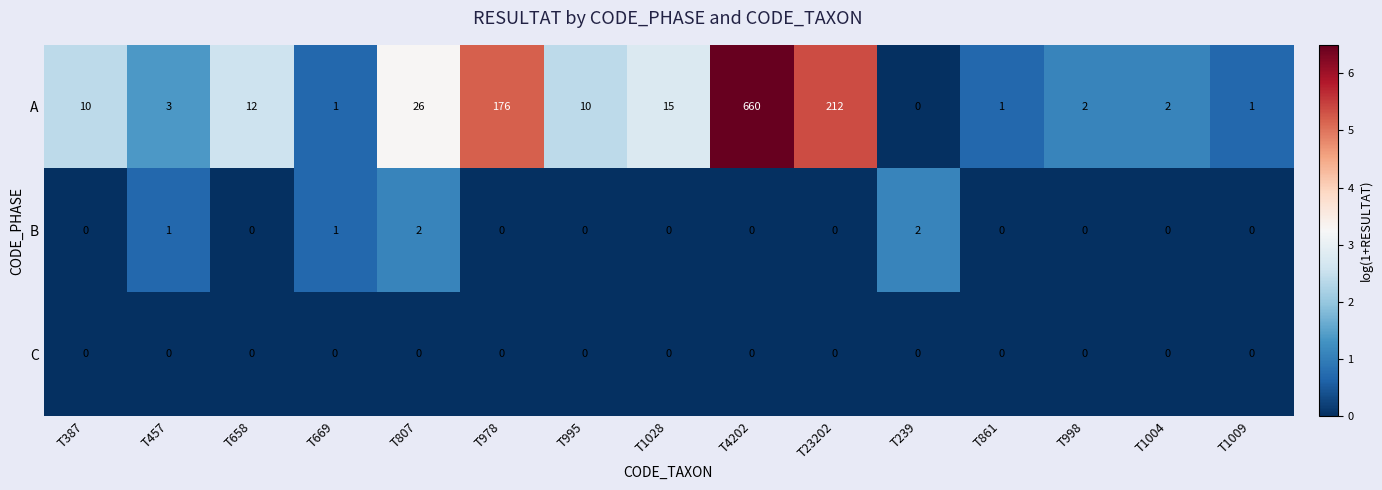

Where is A nearest to the value 330?

T23202